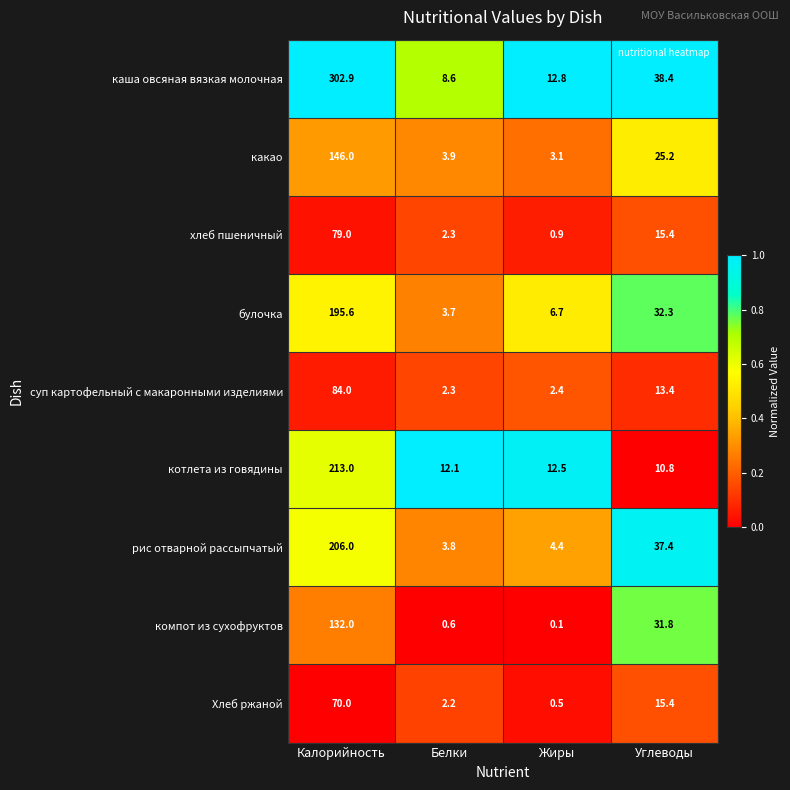

What is the average value of the каша овсяная вязкая молочная series?

90.7